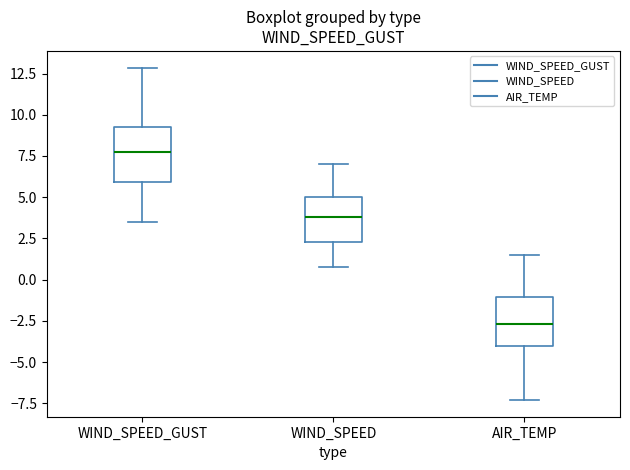

Where does the median line of the box for WIND_SPEED_GUST sit on the y-axis? The values are not printed on the chart, so give them approximately, as read against the axis.

7.5